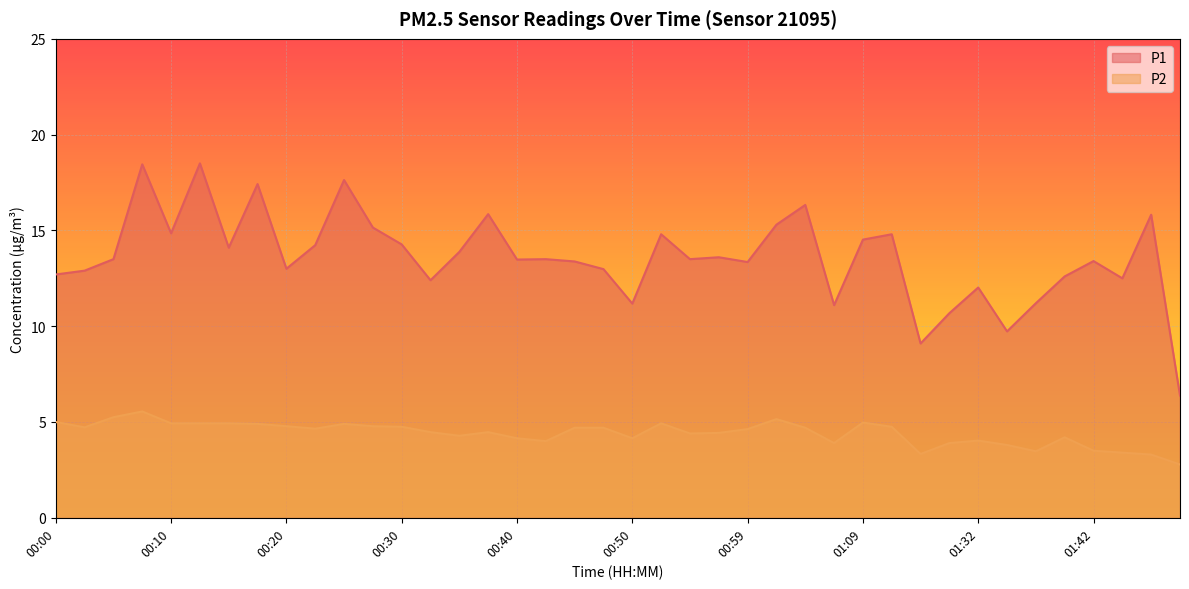

At which category does P1 reach its first local peak?

00:07